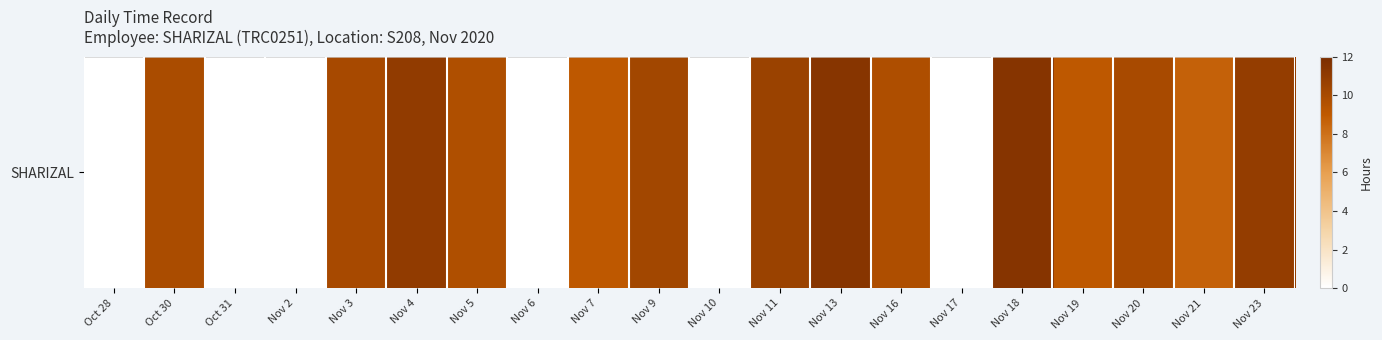

The value at Nov 19 is 9.1. True or false?

True